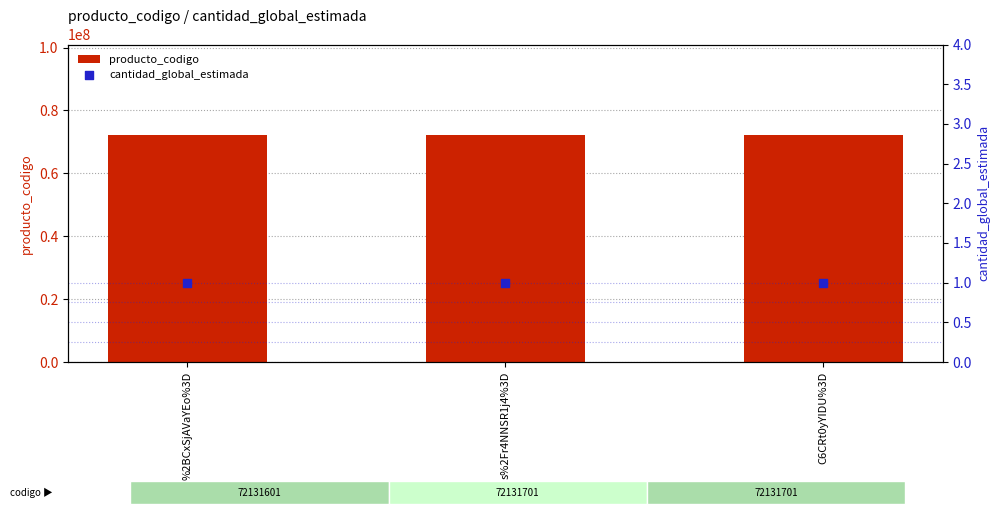

Which series has the largest total across all categories?

producto_codigo